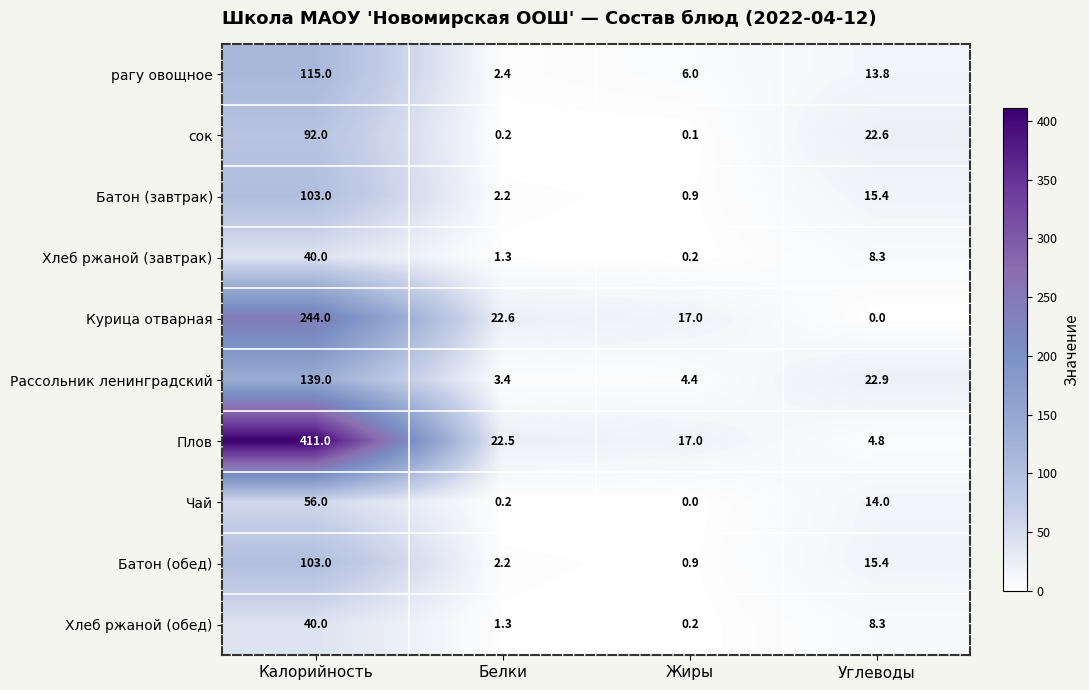

Which series changed the most between Калорийность and Белки?

Плов